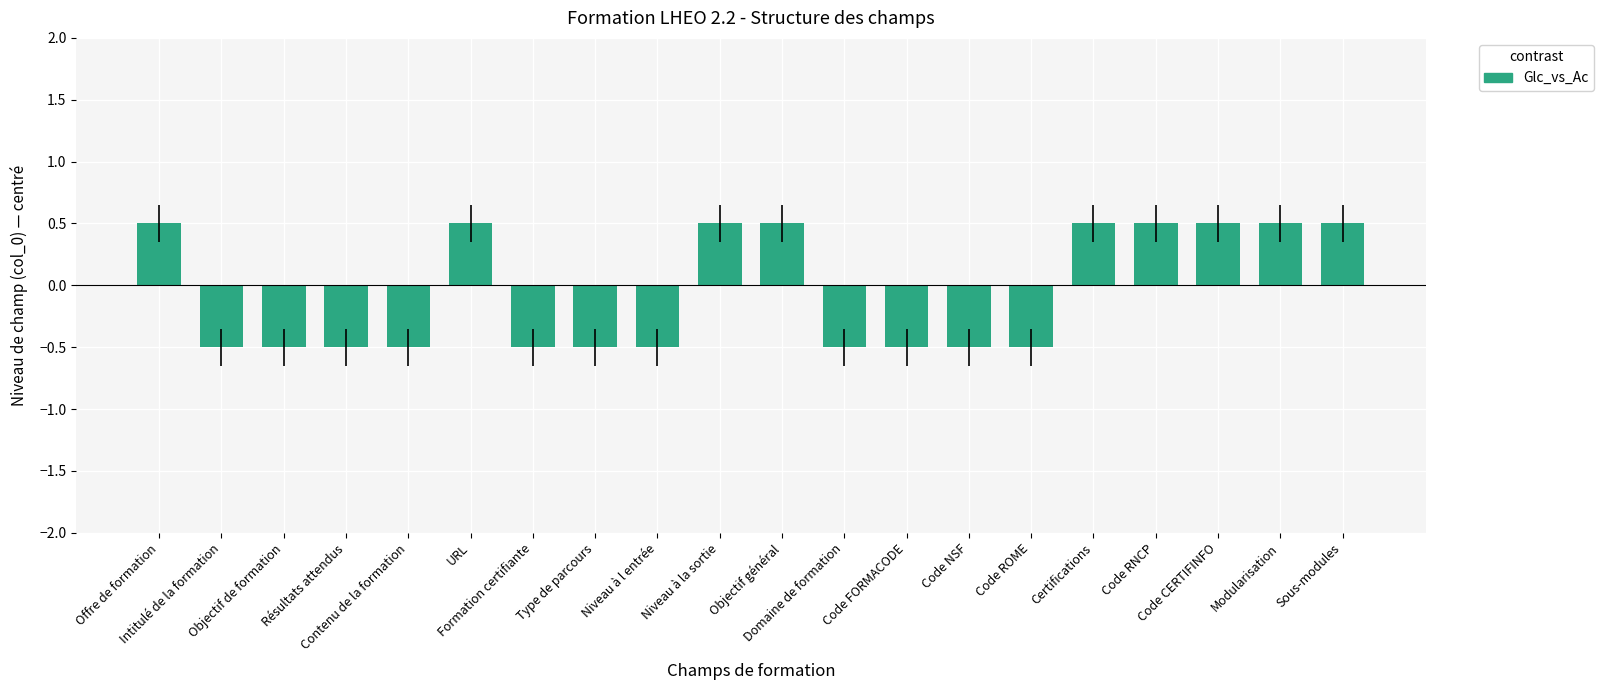

Reading left to right, extract all data points from this chart.

Offre de formation=0.5	Intitulé de la formation=-0.5	Objectif de formation=-0.5	Résultats attendus=-0.5	Contenu de la formation=-0.5	URL=0.5	Formation certifiante=-0.5	Type de parcours=-0.5	Niveau à l entrée=-0.5	Niveau à la sortie=0.5	Objectif général=0.5	Domaine de formation=-0.5	Code FORMACODE=-0.5	Code NSF=-0.5	Code ROME=-0.5	Certifications=0.5	Code RNCP=0.5	Code CERTIFINFO=0.5	Modularisation=0.5	Sous-modules=0.5